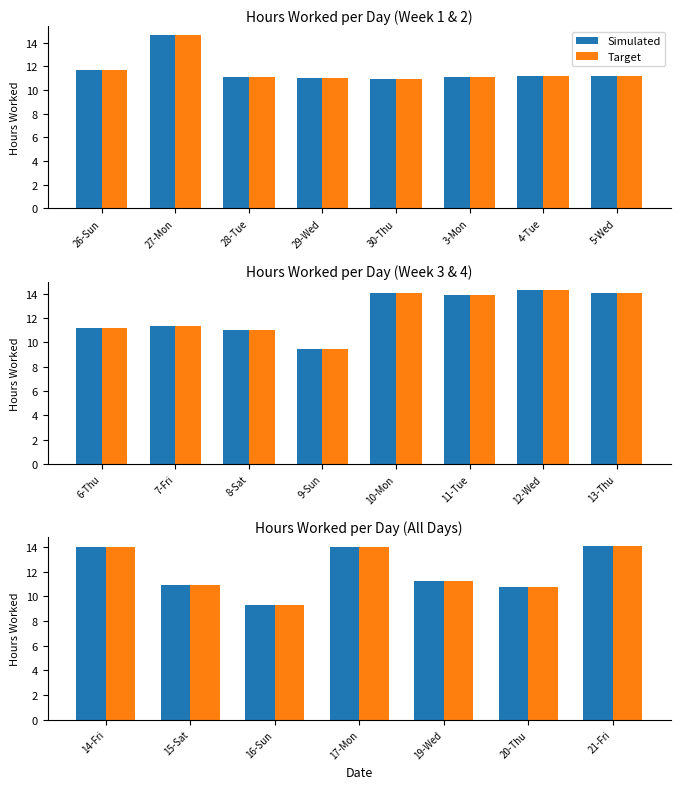

True or false: Simulated has a value of 2.6 at 19-Wed.

False